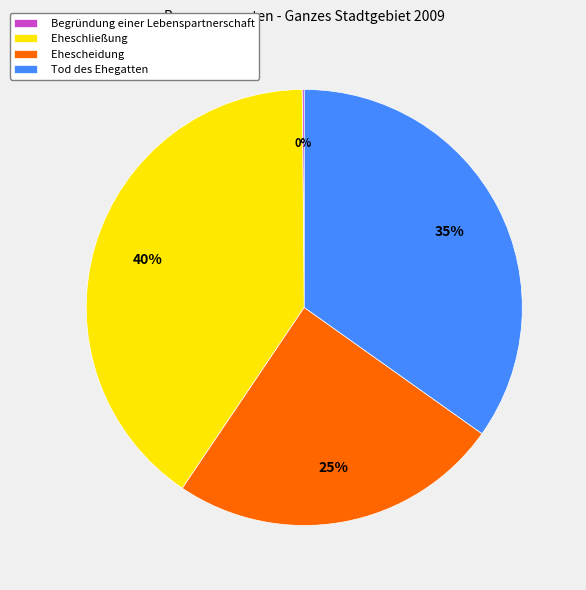

Which slice is the largest?

Eheschließung